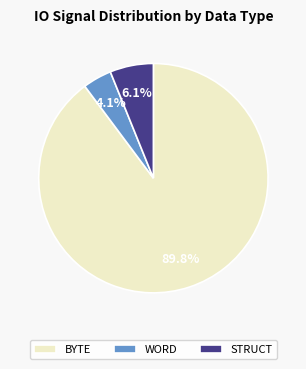

Combined, what portion of the pie is WORD and STRUCT?

10.2%